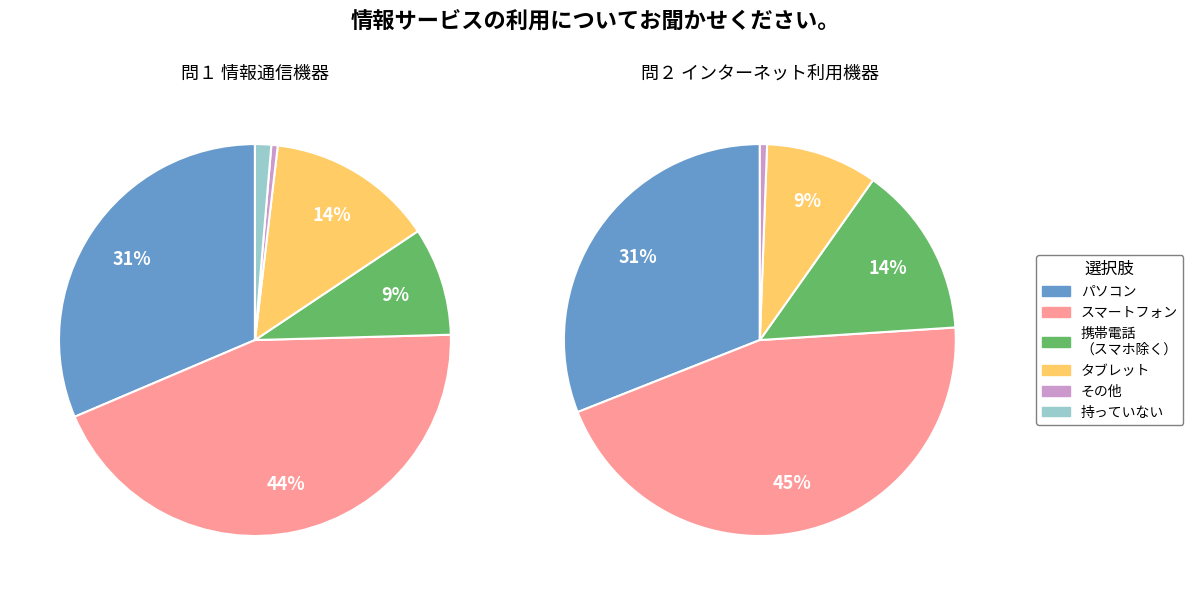

At パソコン, list the series in order from largest to smallest.

問１ 情報通信機器, 問２ インターネット機器